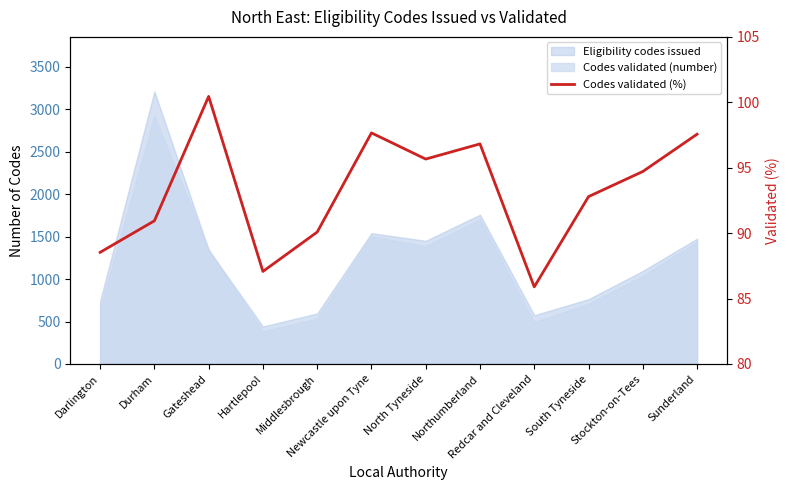

List the labels in order of value, smallest first.

Redcar and Cleveland, Hartlepool, Darlington, Middlesbrough, Durham, South Tyneside, Stockton-on-Tees, North Tyneside, Northumberland, Sunderland, Newcastle upon Tyne, Gateshead